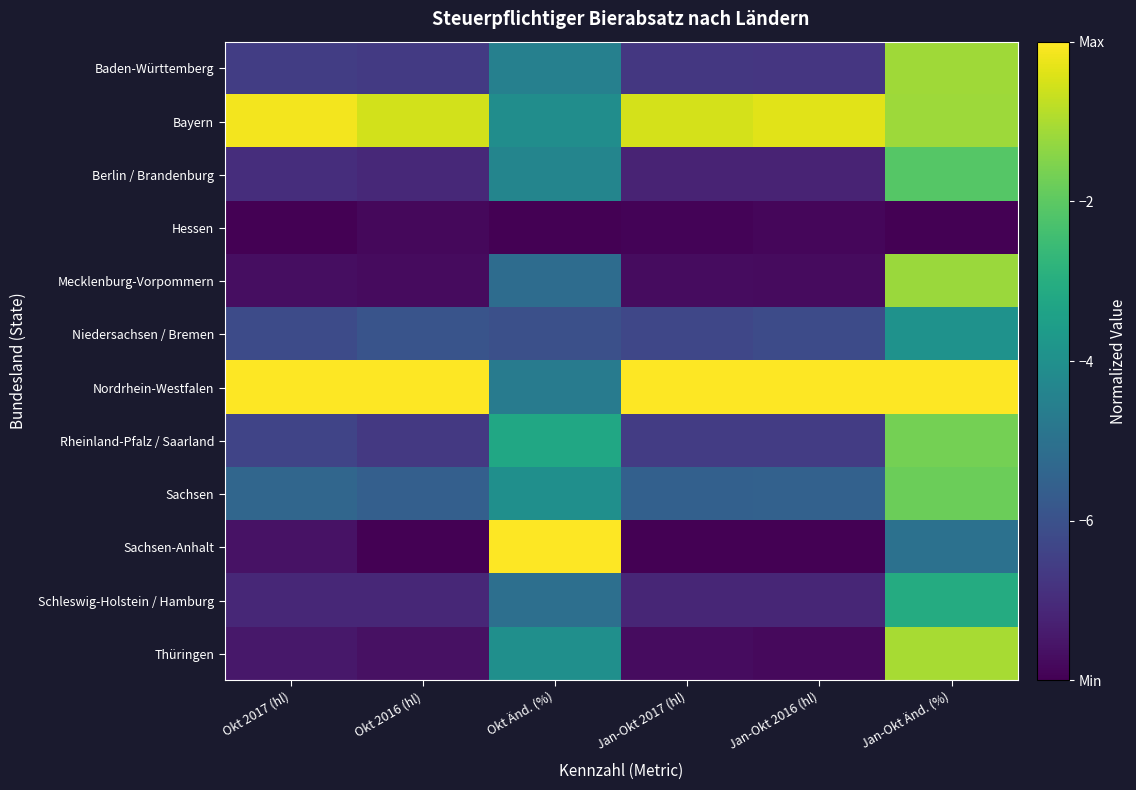

Reading left to right, transcribe all the data shown in this chart.

Baden-Württemberg: Okt 2017 (hl)=0.2	Okt 2016 (hl)=0.2	Okt Änd. (%)=0.4	Jan-Okt 2017 (hl)=0.2	Jan-Okt 2016 (hl)=0.2	Jan-Okt Änd. (%)=0.9
Bayern: Okt 2017 (hl)=1.0	Okt 2016 (hl)=0.9	Okt Änd. (%)=0.5	Jan-Okt 2017 (hl)=0.9	Jan-Okt 2016 (hl)=1.0	Jan-Okt Änd. (%)=0.9
Berlin / Brandenburg: Okt 2017 (hl)=0.1	Okt 2016 (hl)=0.1	Okt Änd. (%)=0.5	Jan-Okt 2017 (hl)=0.1	Jan-Okt 2016 (hl)=0.1	Jan-Okt Änd. (%)=0.7
Hessen: Okt 2017 (hl)=0.0	Okt 2016 (hl)=0.0	Okt Änd. (%)=0.0	Jan-Okt 2017 (hl)=0.0	Jan-Okt 2016 (hl)=0.0	Jan-Okt Änd. (%)=0.0
Mecklenburg-Vorpommern: Okt 2017 (hl)=0.0	Okt 2016 (hl)=0.0	Okt Änd. (%)=0.4	Jan-Okt 2017 (hl)=0.0	Jan-Okt 2016 (hl)=0.0	Jan-Okt Änd. (%)=0.9
Niedersachsen / Bremen: Okt 2017 (hl)=0.2	Okt 2016 (hl)=0.3	Okt Änd. (%)=0.2	Jan-Okt 2017 (hl)=0.2	Jan-Okt 2016 (hl)=0.2	Jan-Okt Änd. (%)=0.5
Nordrhein-Westfalen: Okt 2017 (hl)=1.0	Okt 2016 (hl)=1.0	Okt Änd. (%)=0.4	Jan-Okt 2017 (hl)=1.0	Jan-Okt 2016 (hl)=1.0	Jan-Okt Änd. (%)=1.0
Rheinland-Pfalz / Saarland: Okt 2017 (hl)=0.2	Okt 2016 (hl)=0.2	Okt Änd. (%)=0.6	Jan-Okt 2017 (hl)=0.2	Jan-Okt 2016 (hl)=0.2	Jan-Okt Änd. (%)=0.8
Sachsen: Okt 2017 (hl)=0.3	Okt 2016 (hl)=0.3	Okt Änd. (%)=0.5	Jan-Okt 2017 (hl)=0.3	Jan-Okt 2016 (hl)=0.3	Jan-Okt Änd. (%)=0.8
Sachsen-Anhalt: Okt 2017 (hl)=0.0	Okt 2016 (hl)=0.0	Okt Änd. (%)=1.0	Jan-Okt 2017 (hl)=0.0	Jan-Okt 2016 (hl)=0.0	Jan-Okt Änd. (%)=0.4
Schleswig-Holstein / Hamburg: Okt 2017 (hl)=0.1	Okt 2016 (hl)=0.1	Okt Änd. (%)=0.4	Jan-Okt 2017 (hl)=0.1	Jan-Okt 2016 (hl)=0.1	Jan-Okt Änd. (%)=0.6
Thüringen: Okt 2017 (hl)=0.1	Okt 2016 (hl)=0.0	Okt Änd. (%)=0.5	Jan-Okt 2017 (hl)=0.0	Jan-Okt 2016 (hl)=0.0	Jan-Okt Änd. (%)=0.9